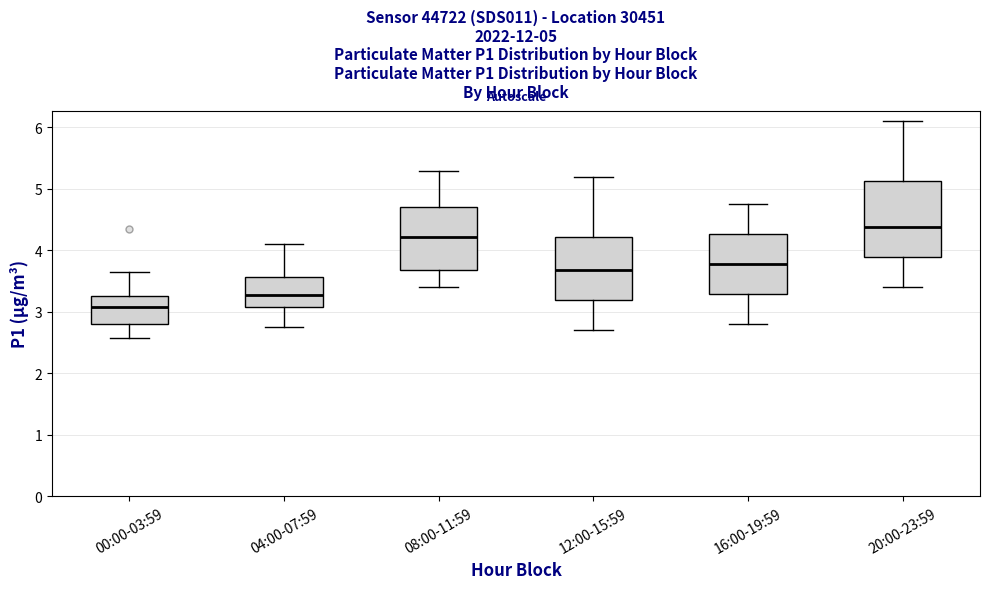

Which box's median line is the highest?

20:00-23:59